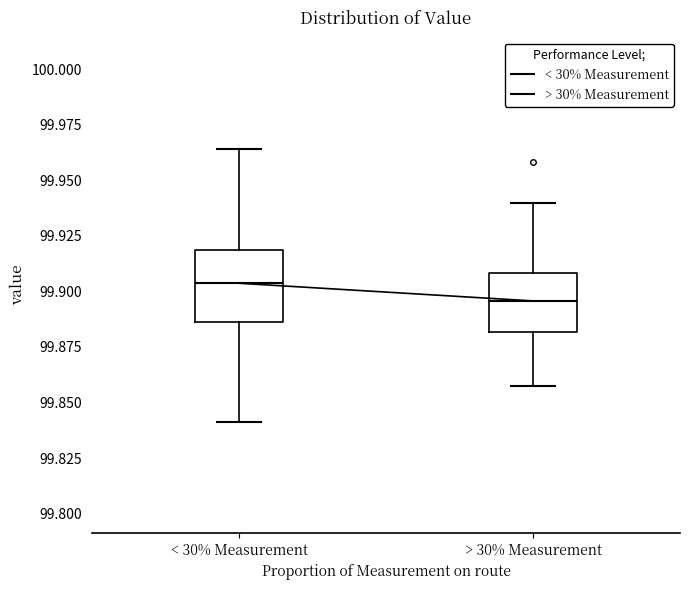

Reading left to right, transcribe this box plot: for each box, give where its median line is, the range the box spans, and where its two whiskers end, as read against the y-axis. The values are not printed on the chart, so give them approximately, as read against the axis.

< 30% Measurement: median 99.905, box 99.885 to 99.920, whiskers 99.840 to 99.965
> 30% Measurement: median 99.895, box 99.880 to 99.910, whiskers 99.855 to 99.940